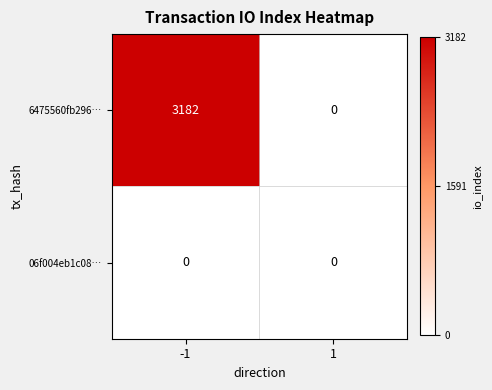

Which series has the largest total across all categories?

6475560fb296…